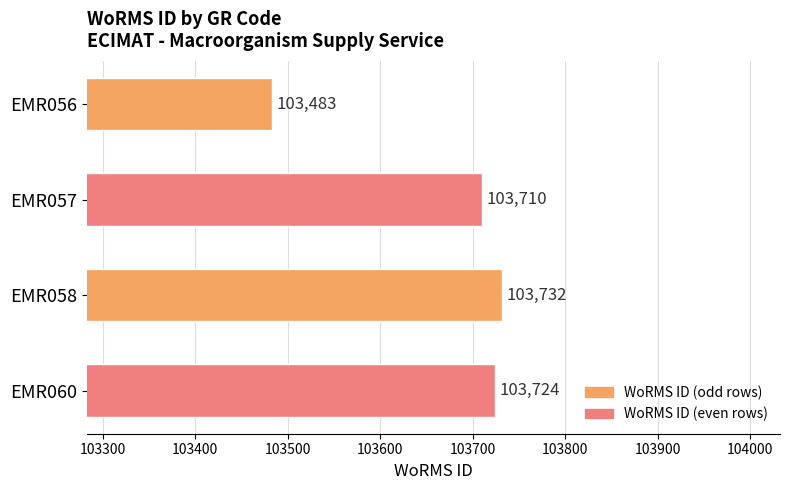

Which label corresponds to the largest value in the chart?

EMR058